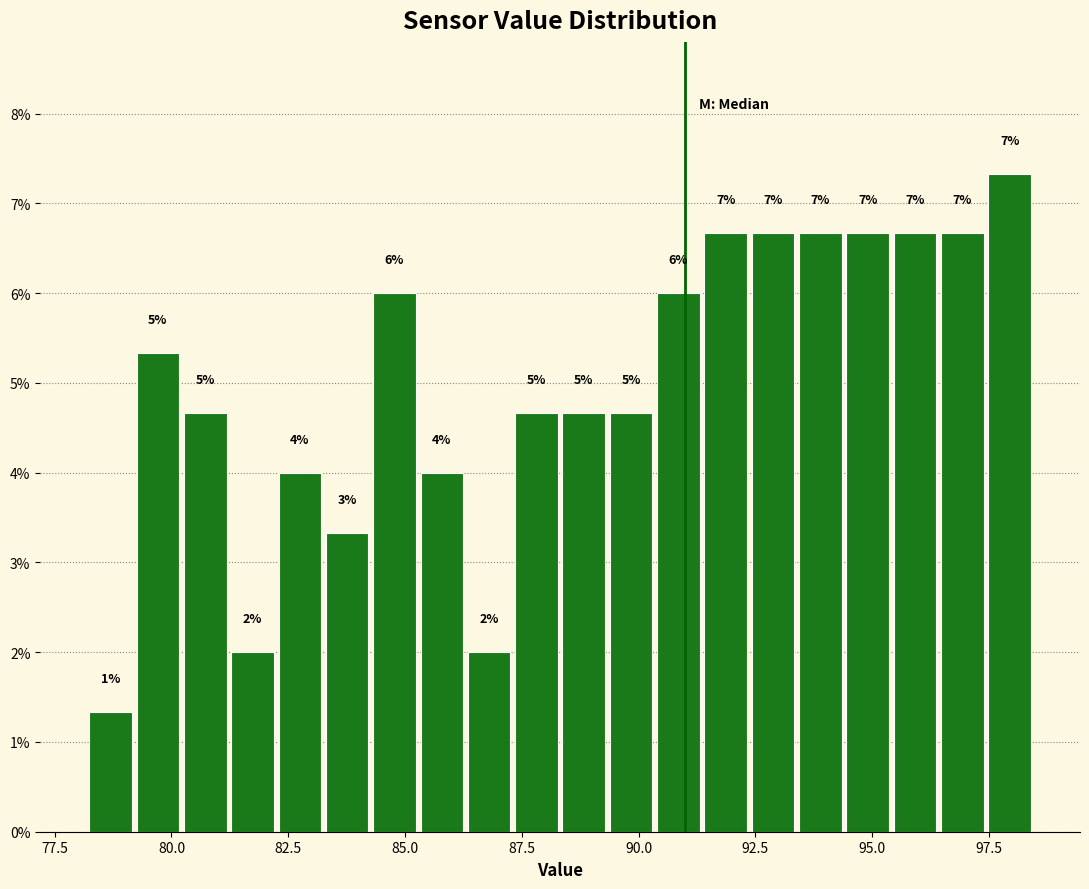

Read against the x-axis, roughly where is the centre of the tallest bar?

98.0